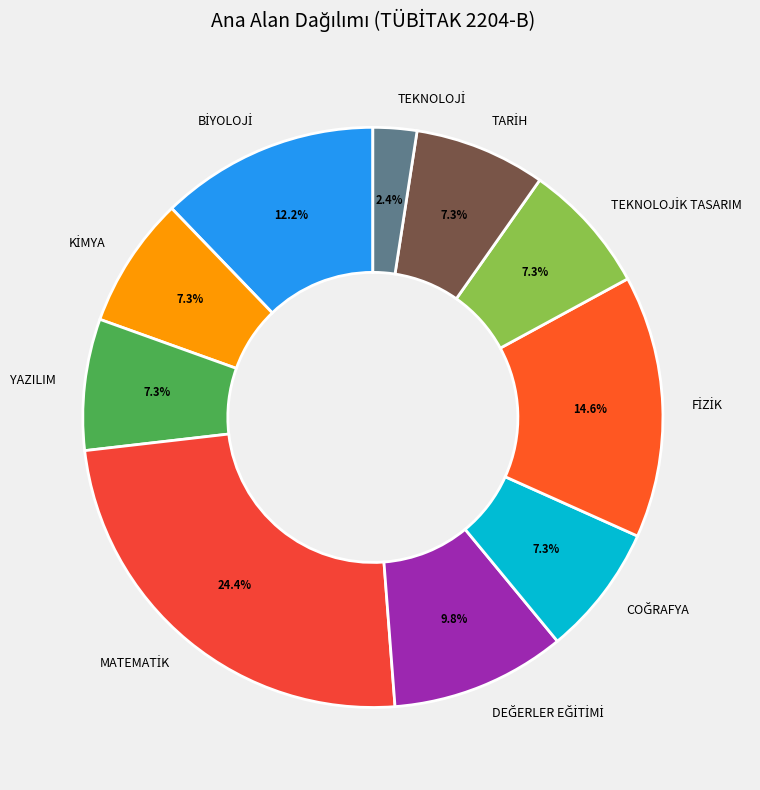

Is there any slice that represents more than half of the pie?

No